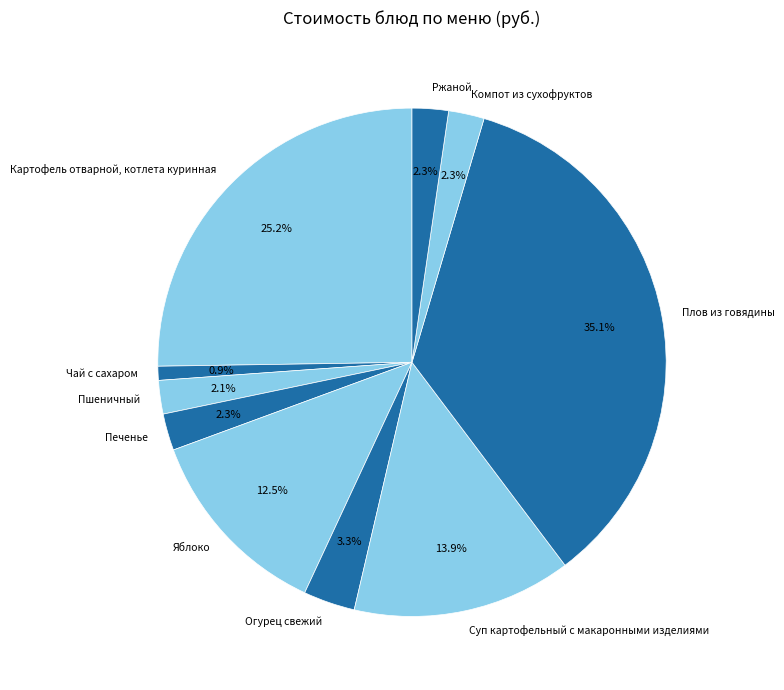

What is the largest slice in the pie chart?

Плов из говядины